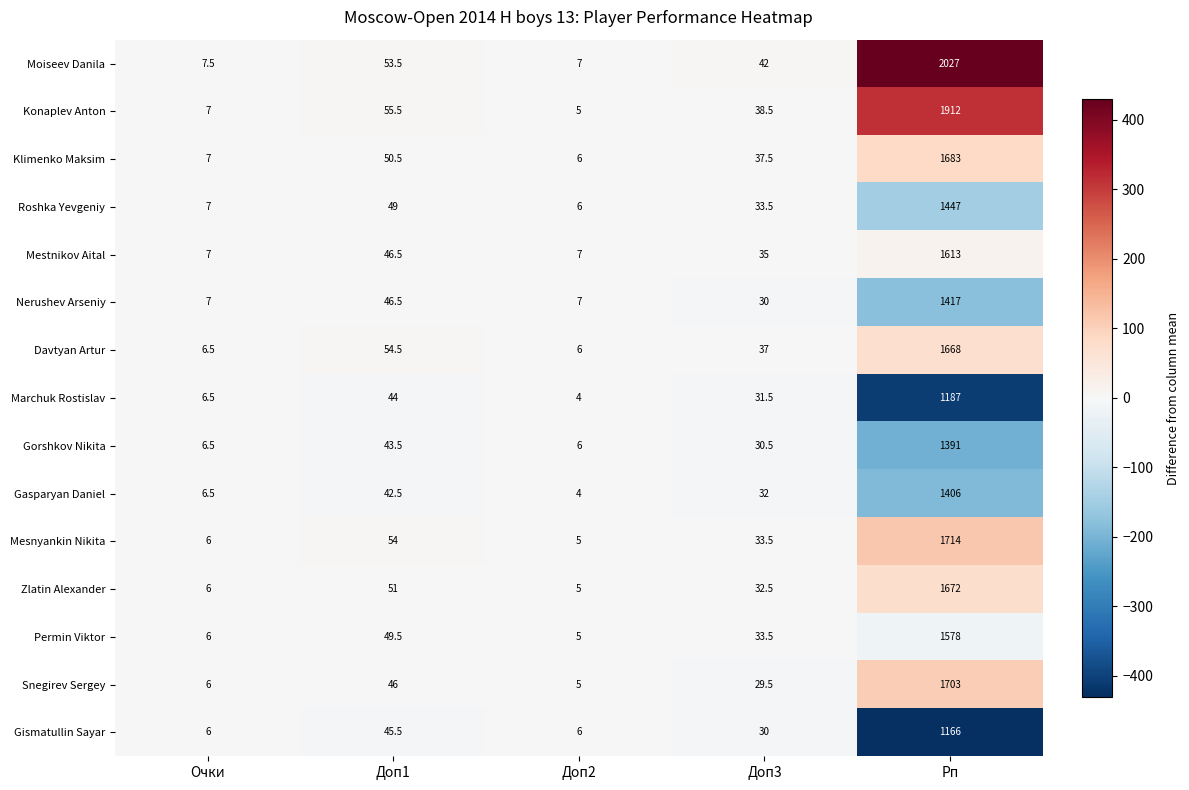

Which series changed the most between Доп3 and Рп?

Moiseev Danila